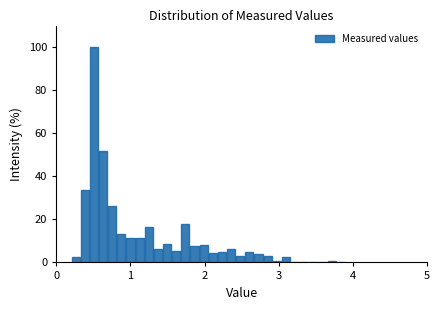

Around what value on the x-axis is the tallest bar? Give the approximate position of its centre, as read against the axis.

0.5